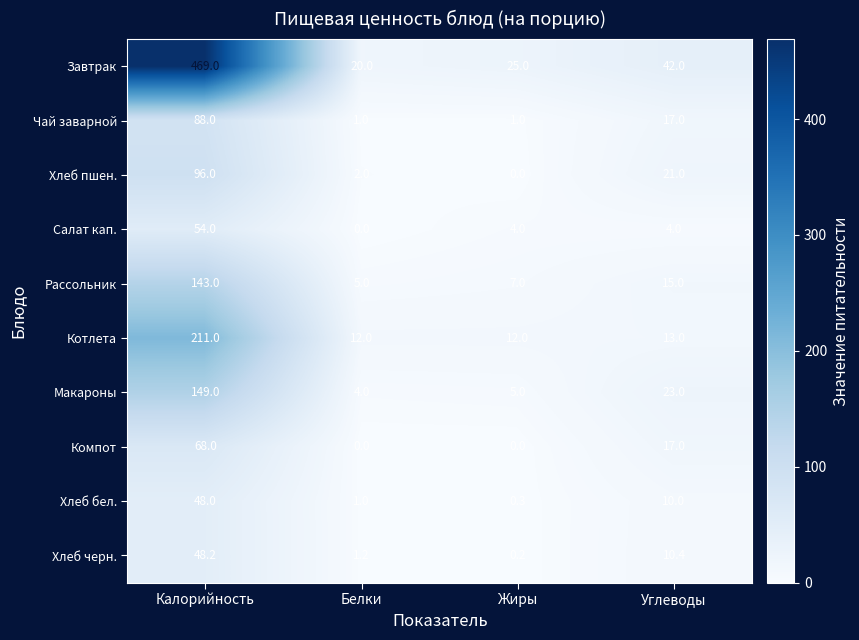

At which category is the sum across all series the highest?

Калорийность